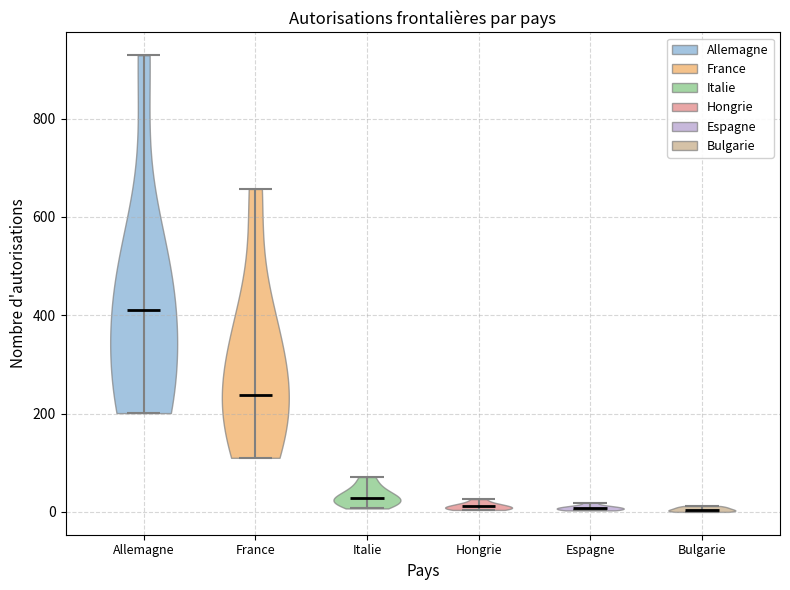

Reading left to right, read every violin against the y-axis: where its median line is, and the lowest and highest points it reaches. The values are not printed on the chart, so give them approximately, as read against the axis.

Allemagne: median line 420, lowest point 200, highest point 920
France: median line 240, lowest point 120, highest point 660
Italie: median line 20, lowest point 0, highest point 80
Hongrie: median line 20, lowest point 0, highest point 20
Espagne: median line 0, lowest point 0, highest point 20
Bulgarie: median line 0, lowest point 0, highest point 20